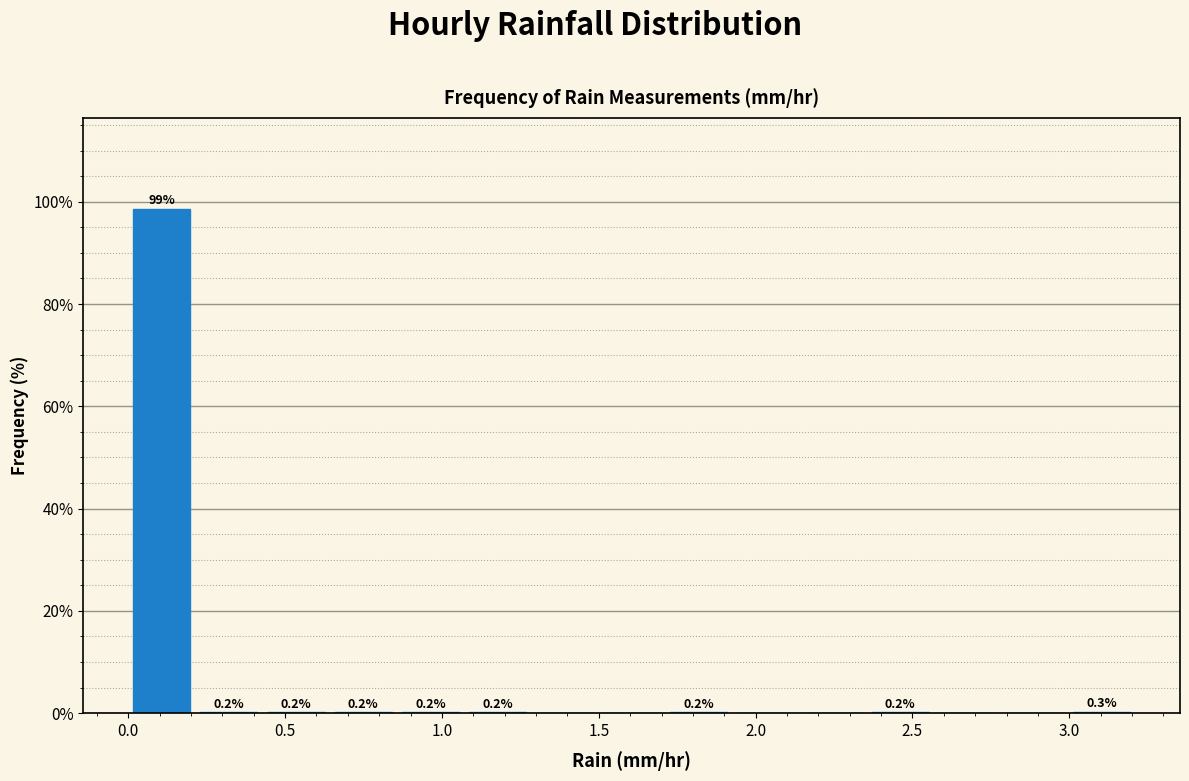

Which range on the x-axis has the tallest bar?

0.00 to 0.20